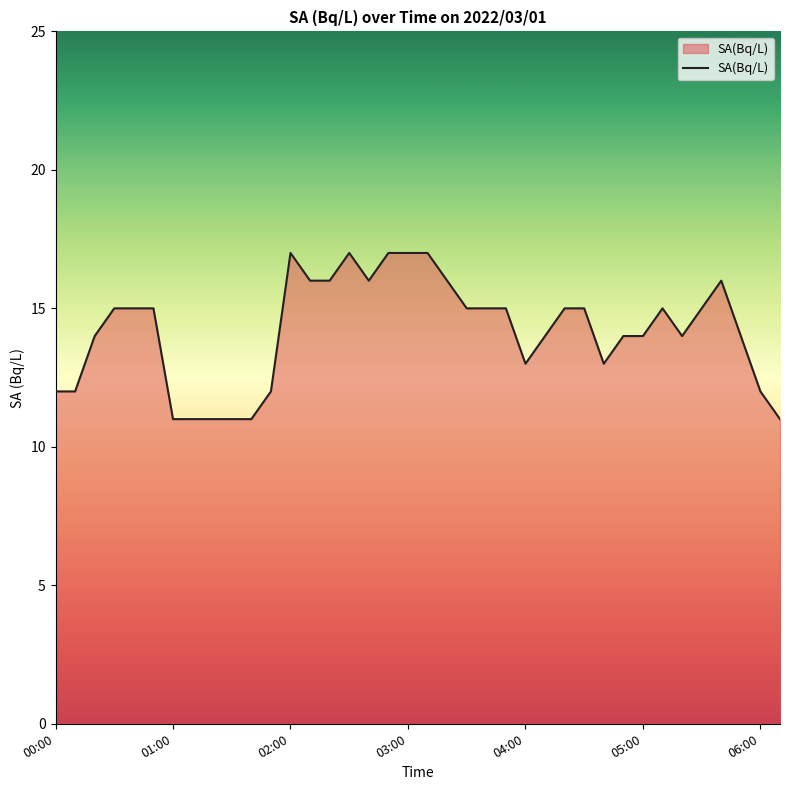

What is the greatest value displayed?

17